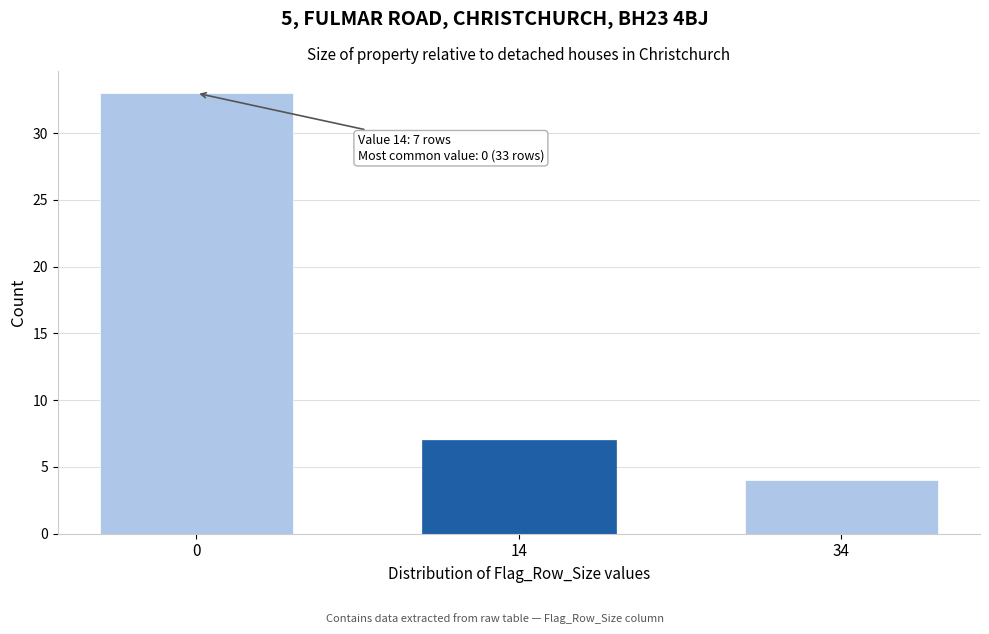

Reading left to right, transcribe all the data shown in this chart.

0=33	14=7	34=4